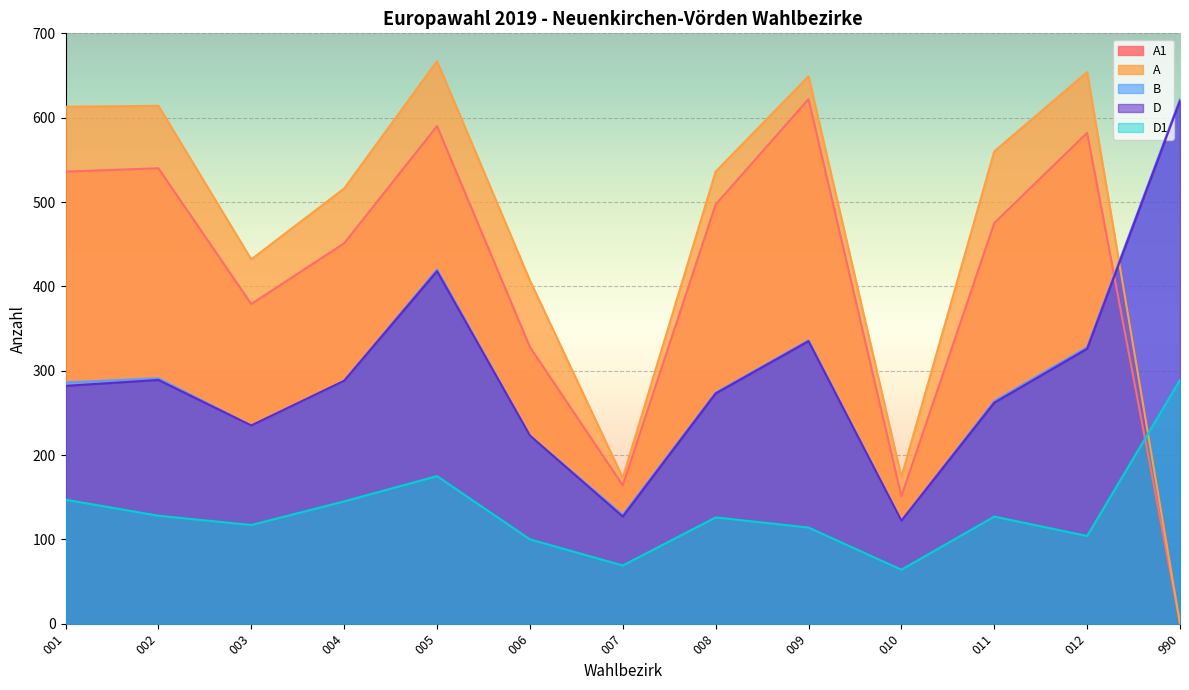

True or false: D1 and A1 intersect in this chart.

True